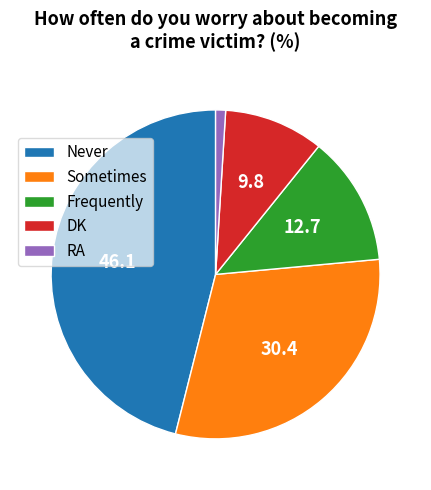

Rank the categories by value from lowest to highest.

RA, DK, Frequently, Sometimes, Never